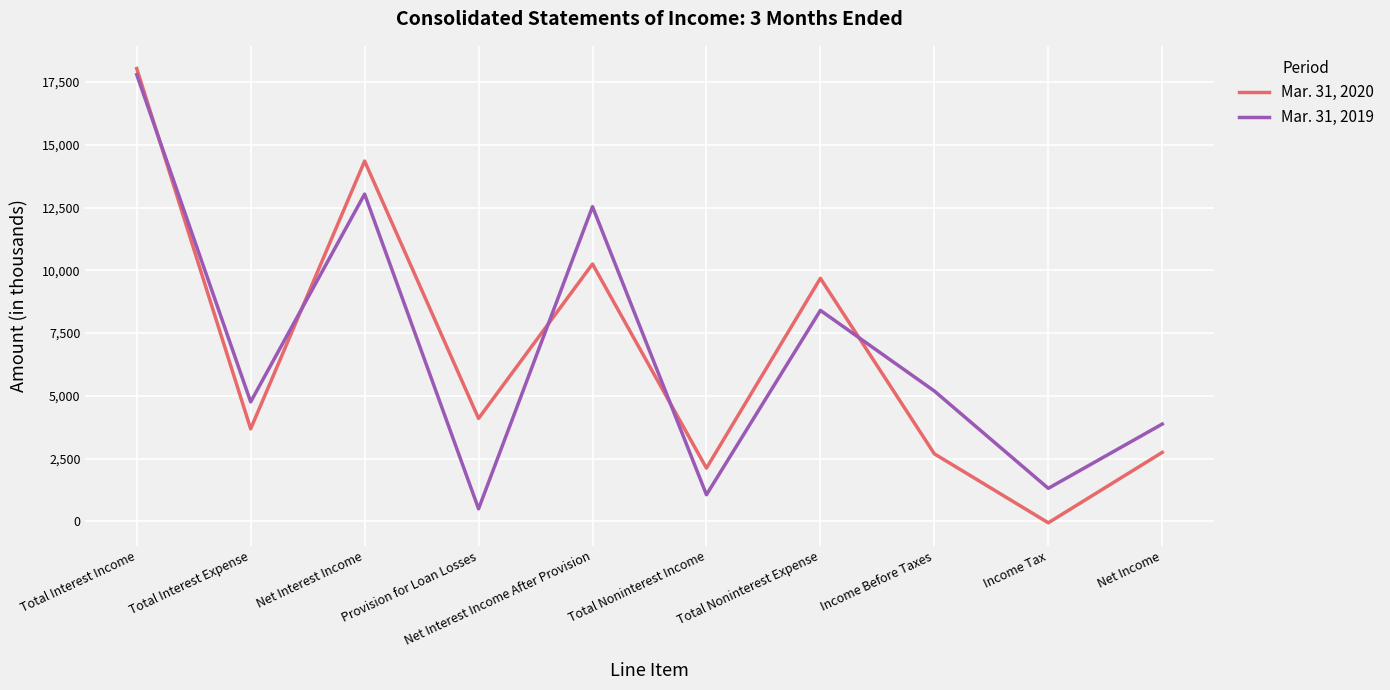

At which category is the sum across all series the highest?

Total Interest Income